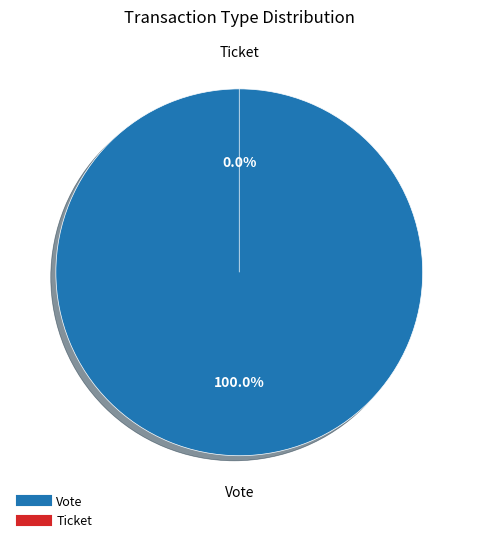

What is the change in value from Vote to Ticket?

-1